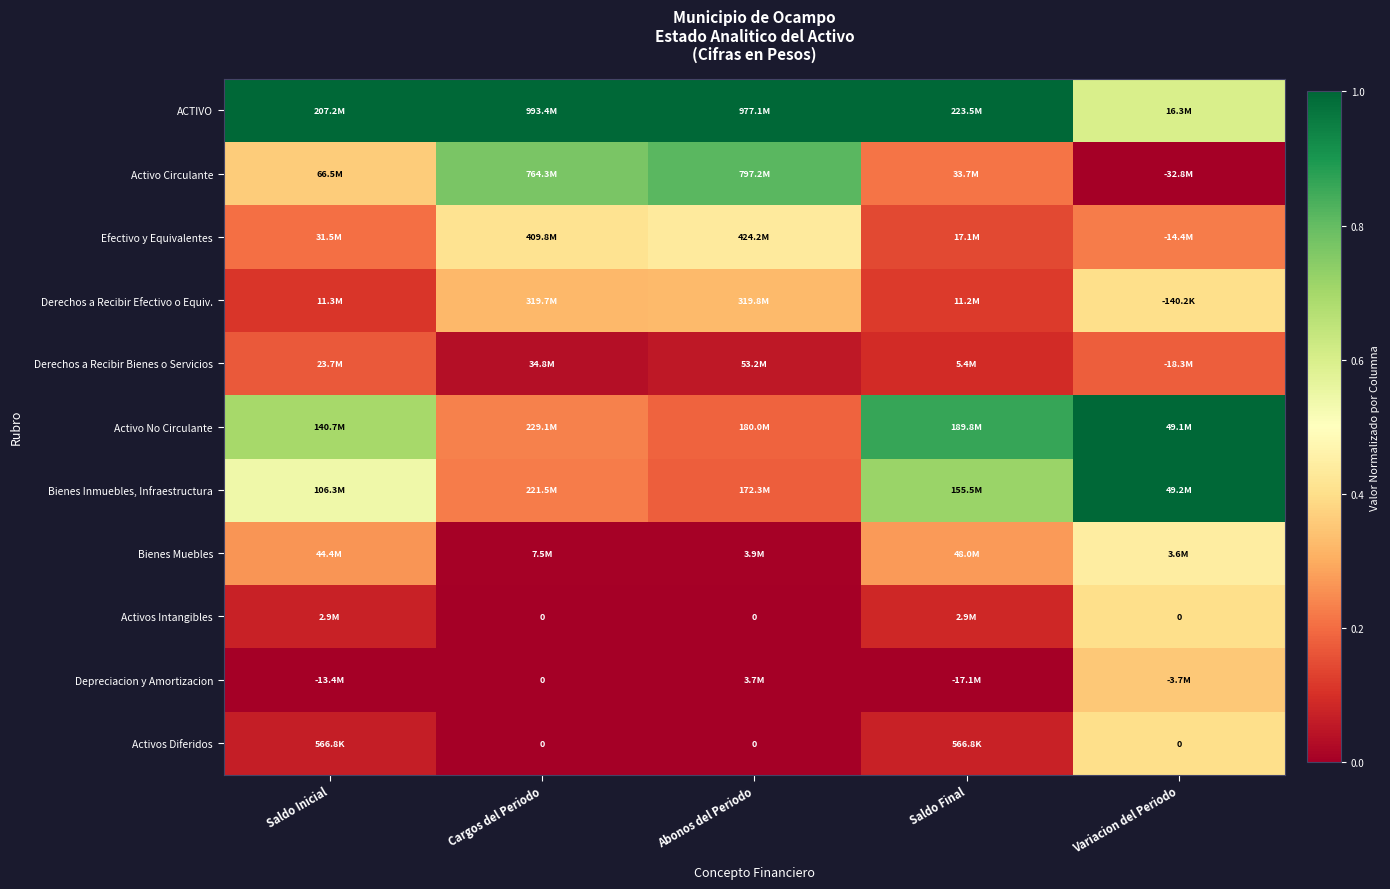

True or false: Activos Diferidos has a value of 0.2 at Cargos del Periodo.

False